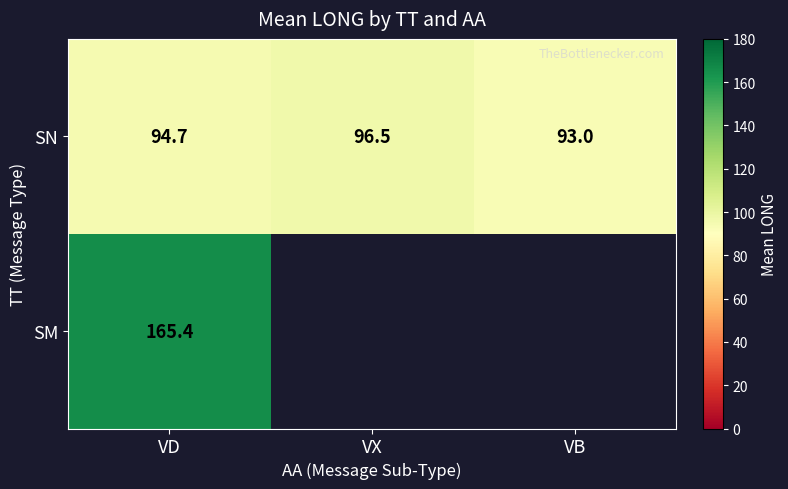

The SN series shows 159.7 at VB. True or false?

False